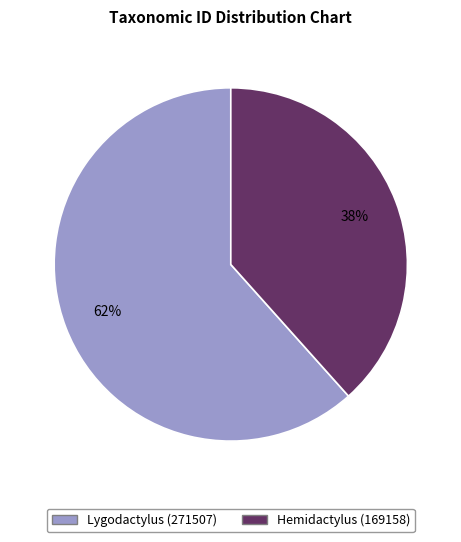

Is the sum of Hemidactylus (169158) and Lygodactylus (271507) greater than half?

Yes